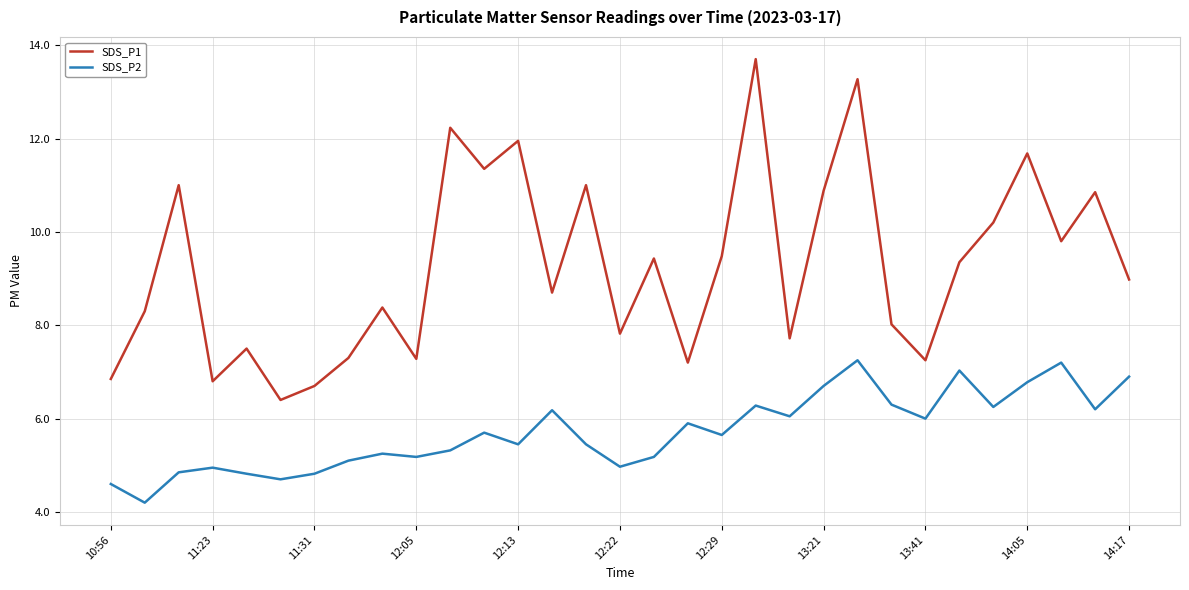

Which series has the largest range (max minus min)?

SDS_P1